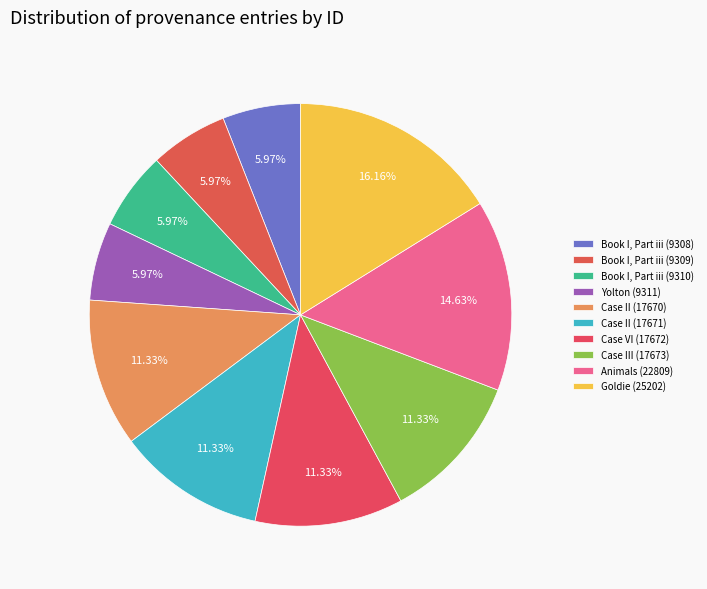

What is the largest slice in the pie chart?

Goldie (25202)